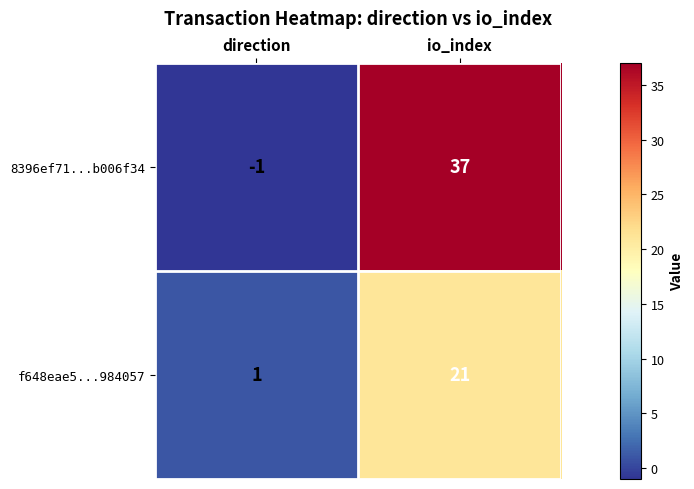

Count the number of categories in the chart.

2